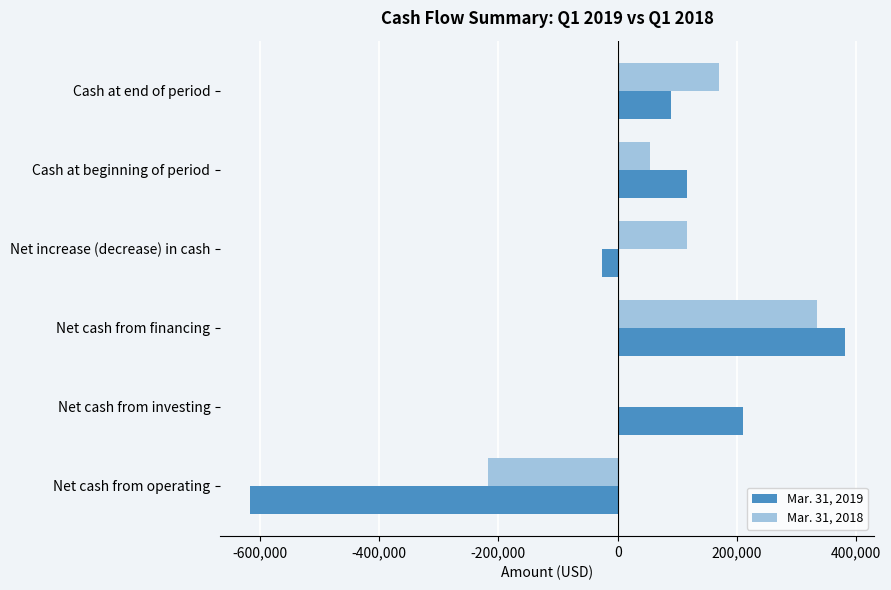

What is the sum of the Mar. 31, 2019 values at Net cash from financing and Net cash from operating?

-236400